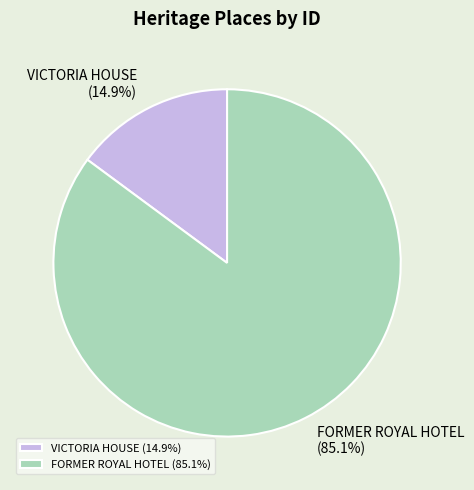

To the nearest percent, what is the average slice percentage?

50%